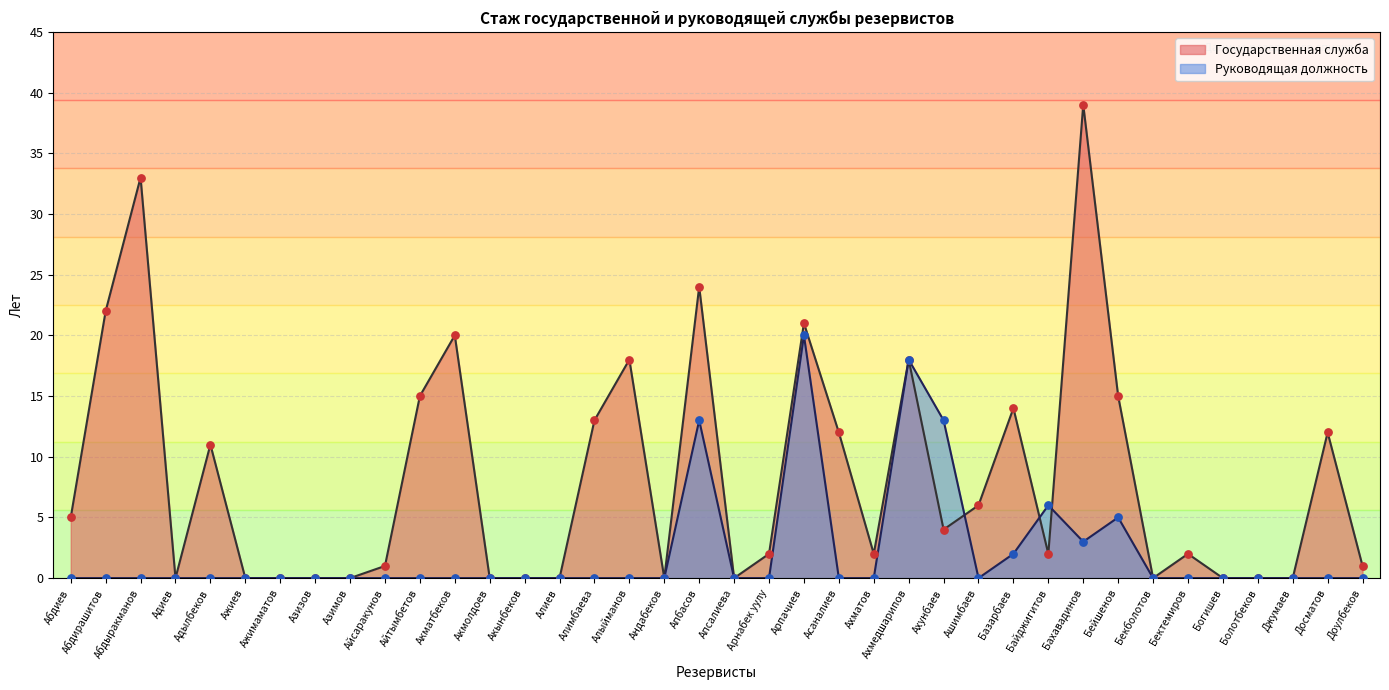

At which category is the sum across all series the highest?

Бахавадинов